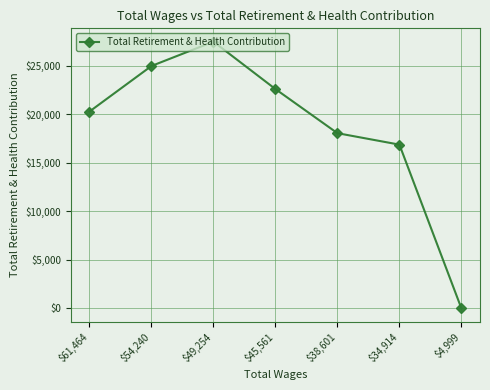

How many data points are less than 20297?

3